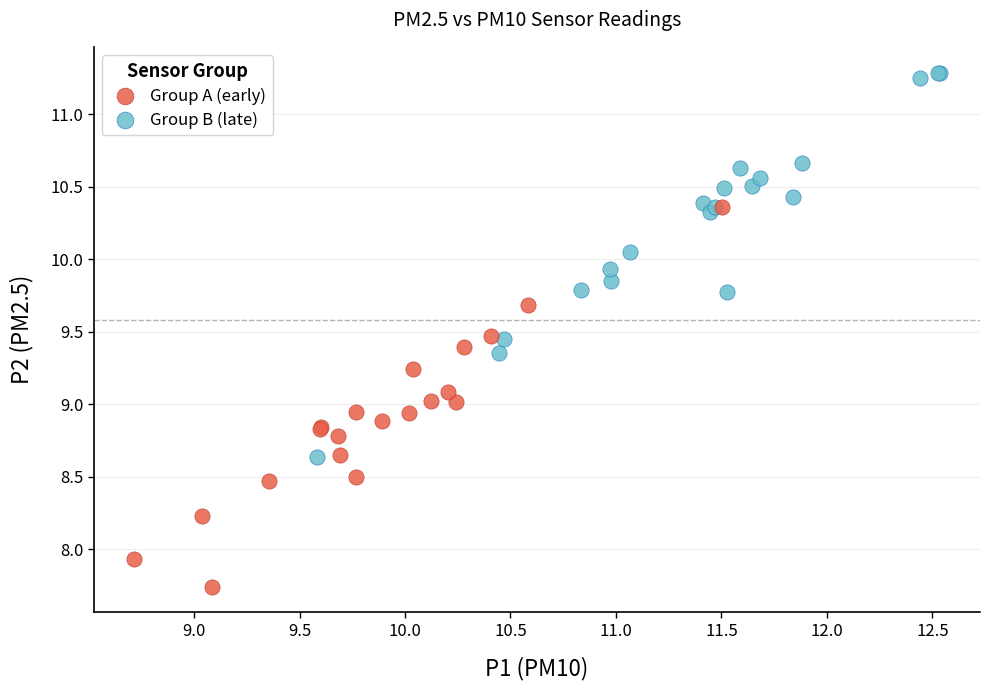

Which series reaches the minimum Y coordinate?

Group A (early)